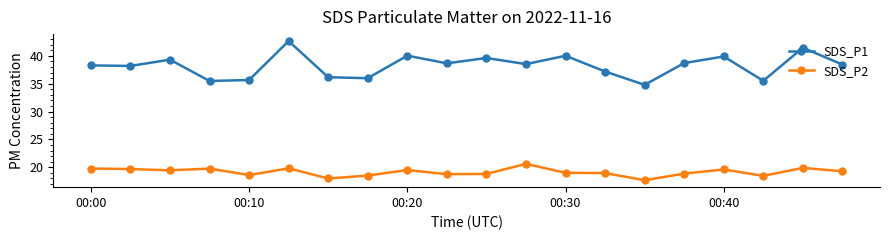

What is the minimum value for SDS_P1?

34.8